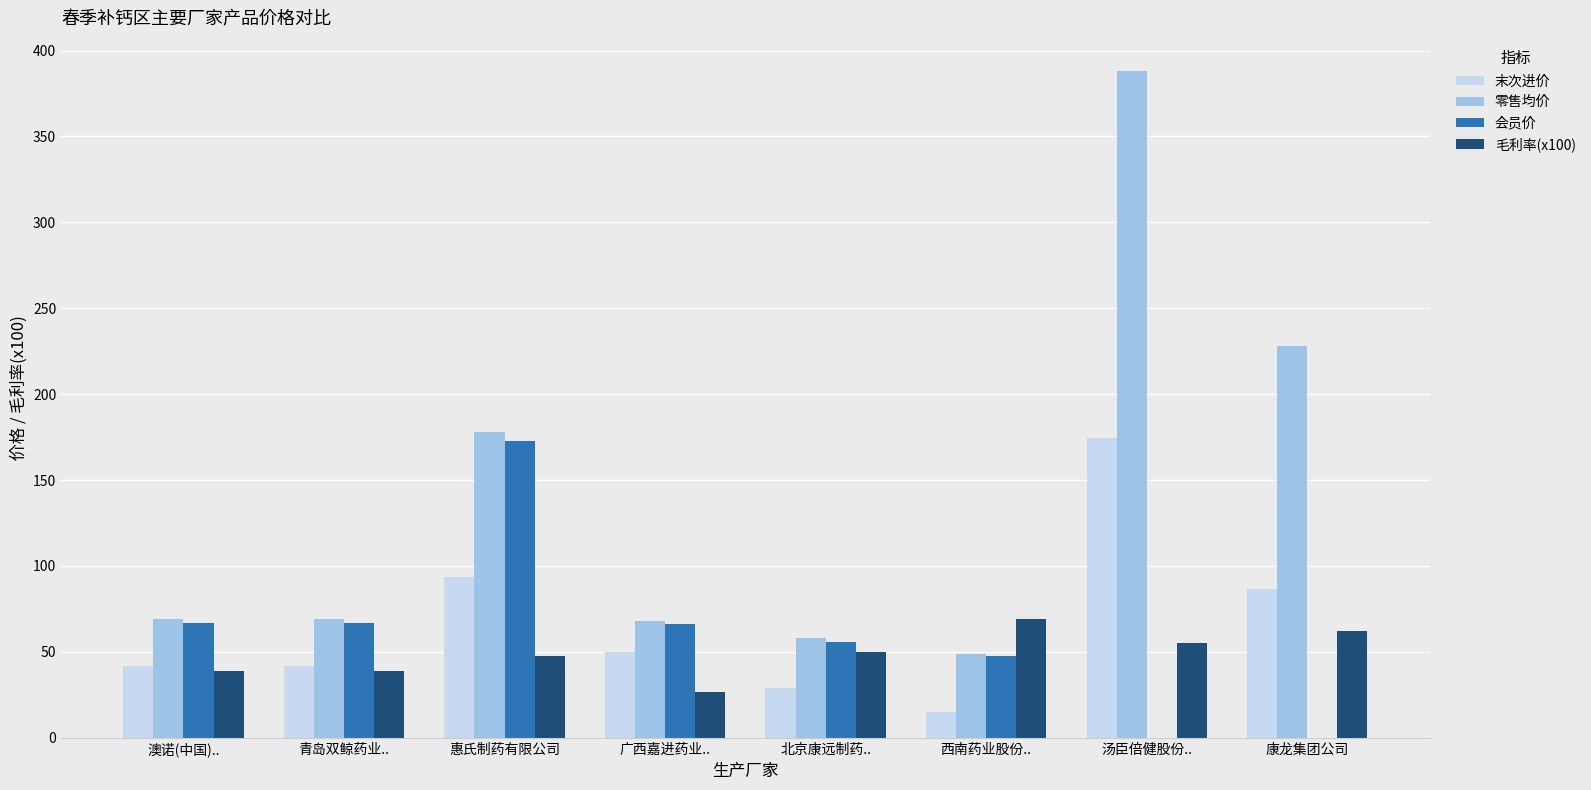

Read the 会员价 value at 北京康远制药...

56.0